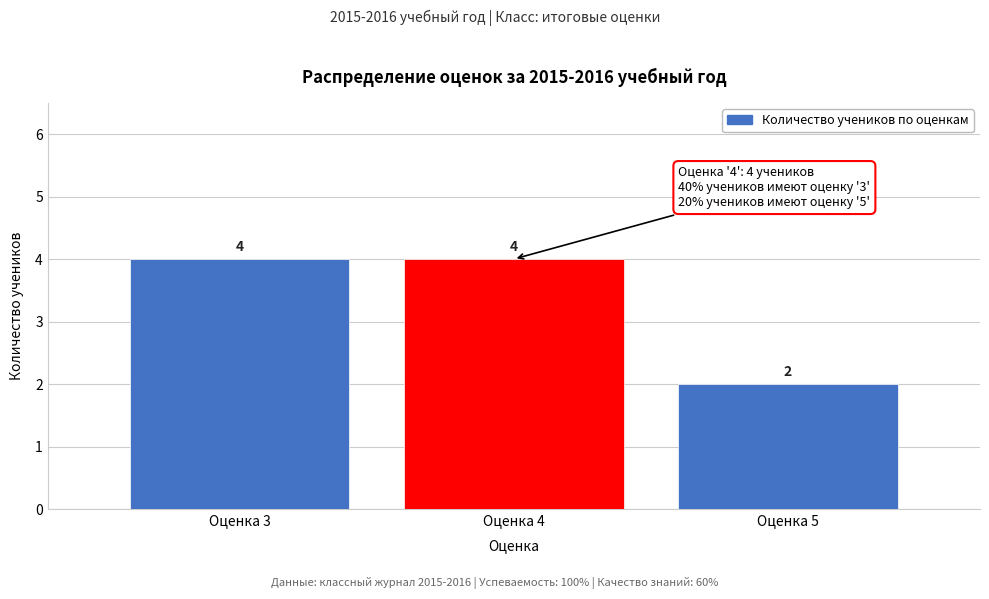

Reading left to right, extract all data points from this chart.

Оценка 3=4	Оценка 4=4	Оценка 5=2